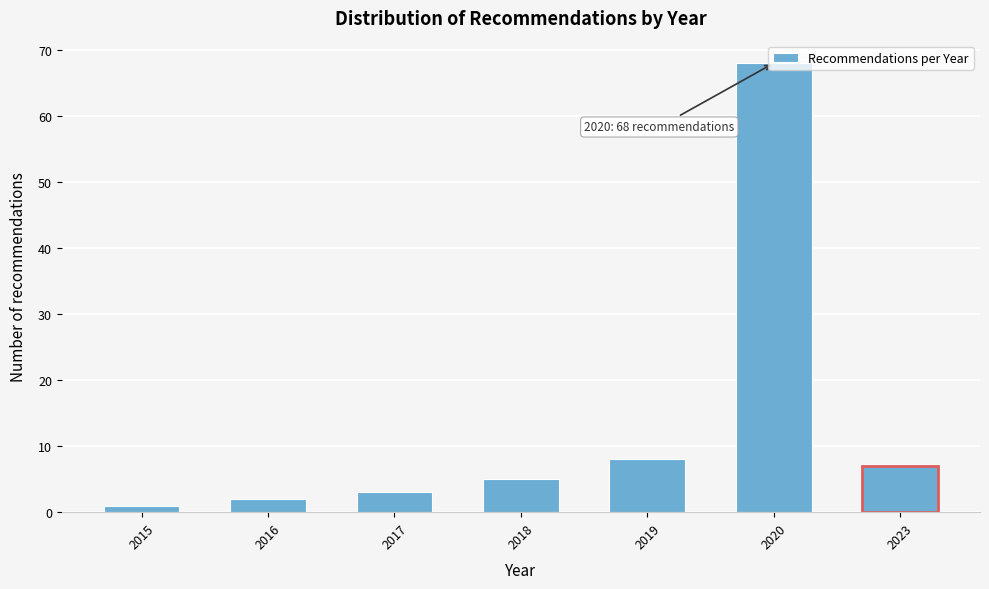

Which has a higher value, 2020 or 2016?

2020